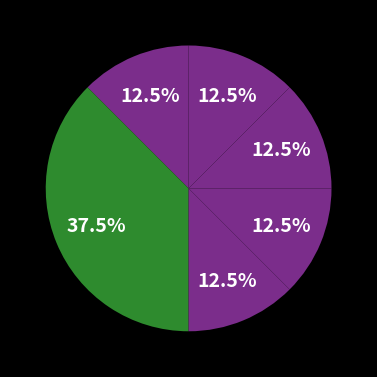

Count the number of slices in the pie.

6